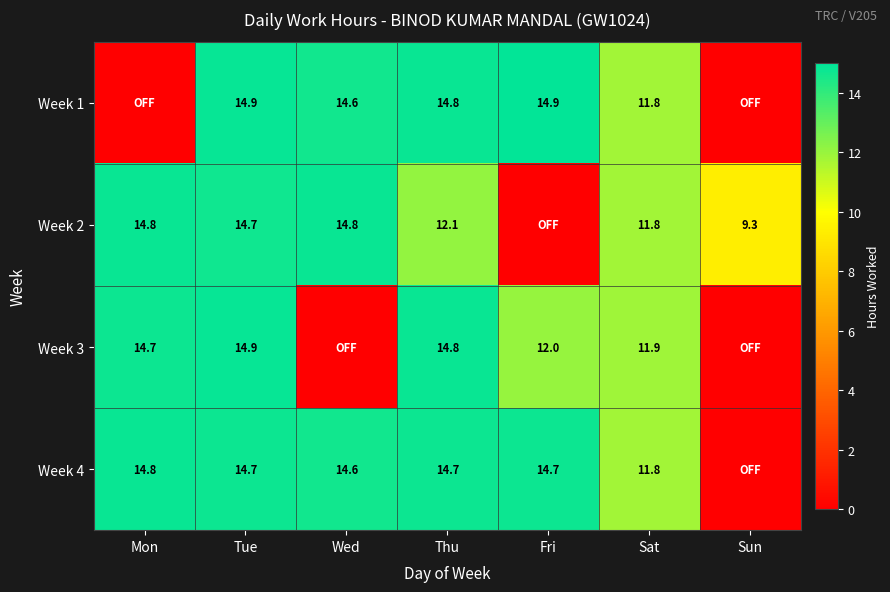

What is the sum of the Week 4 values at Mon and Wed?

29.4